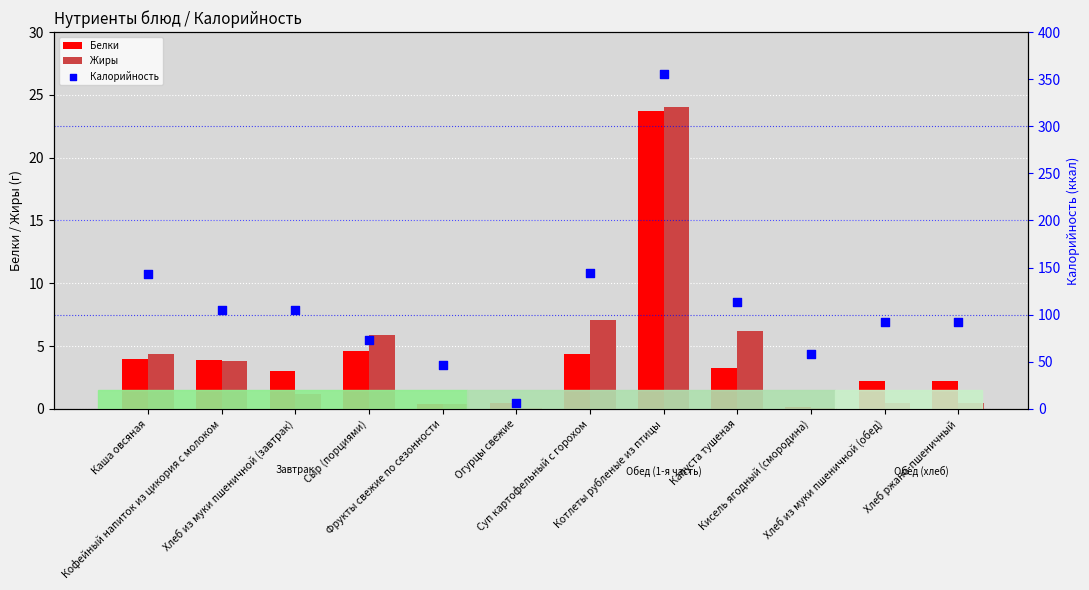

What are all the series names shown in the legend?

Белки, Жиры, Калорийность